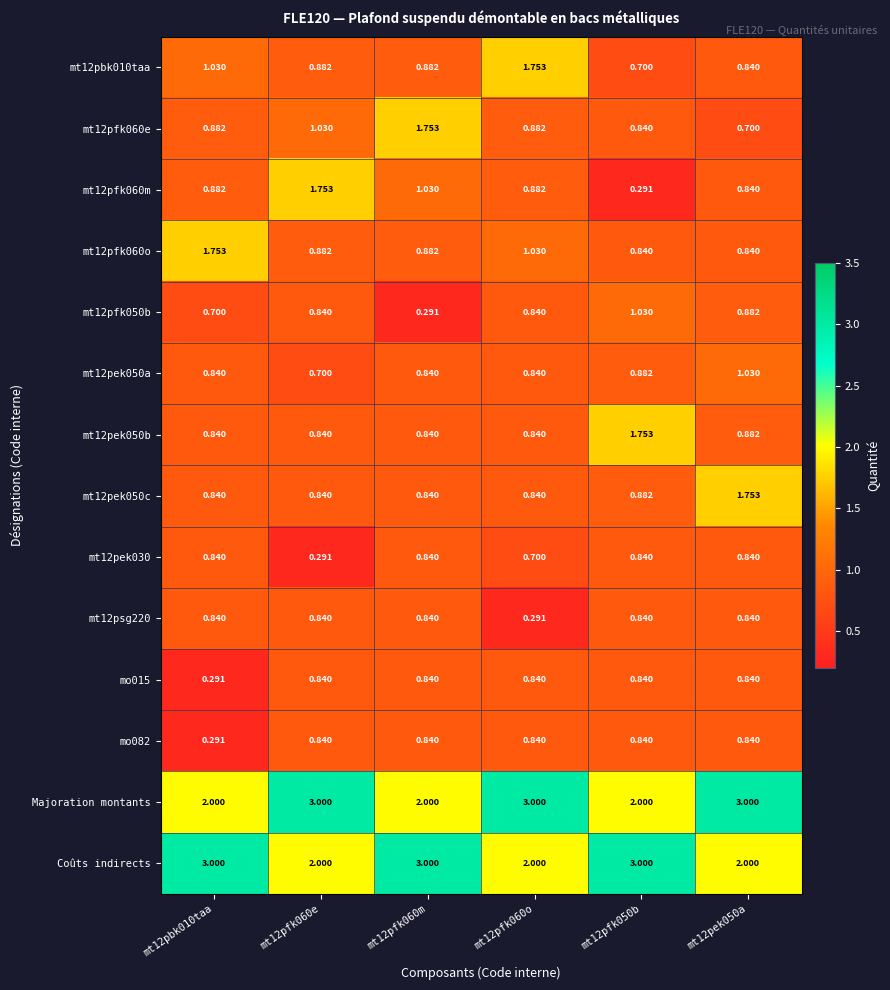

Is the value of mt12pek050b at mt12pbk010taa greater than the value of mt12pfk050b at mt12pfk060m?

Yes